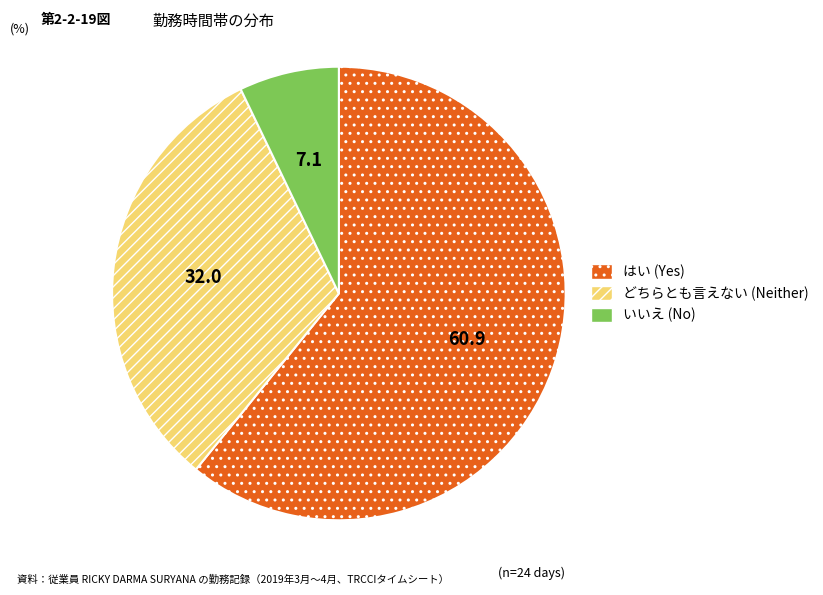

Does any single category account for the majority?

Yes